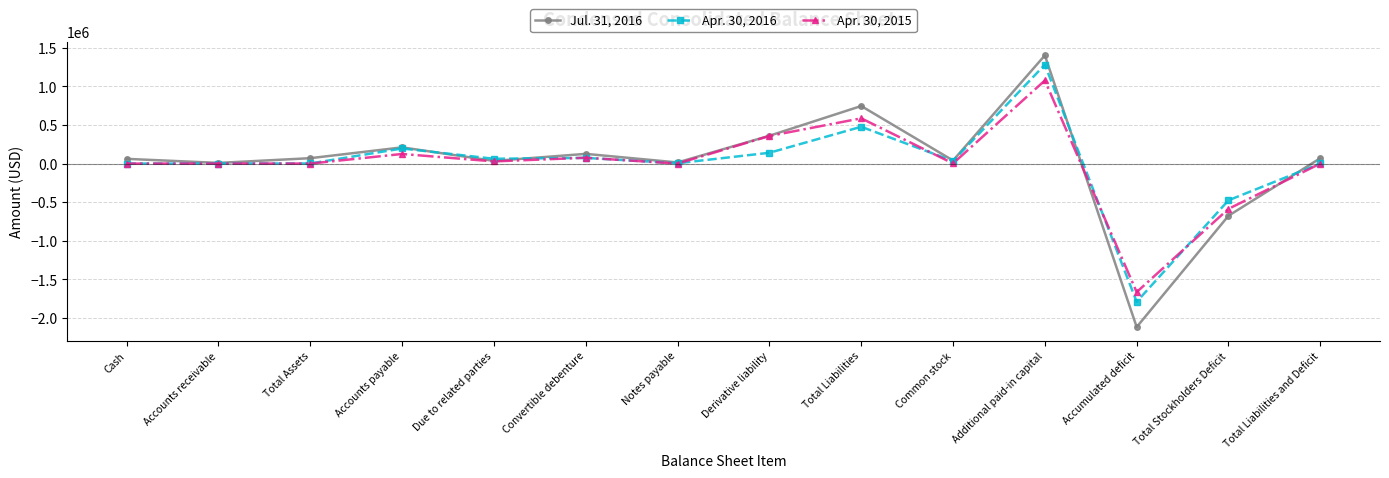

What position from the left is Accumulated deficit?

12